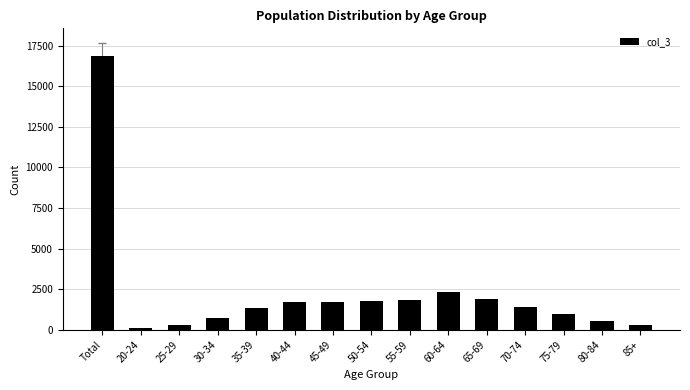

Is it true that the value at 60-64 is 3308?

False